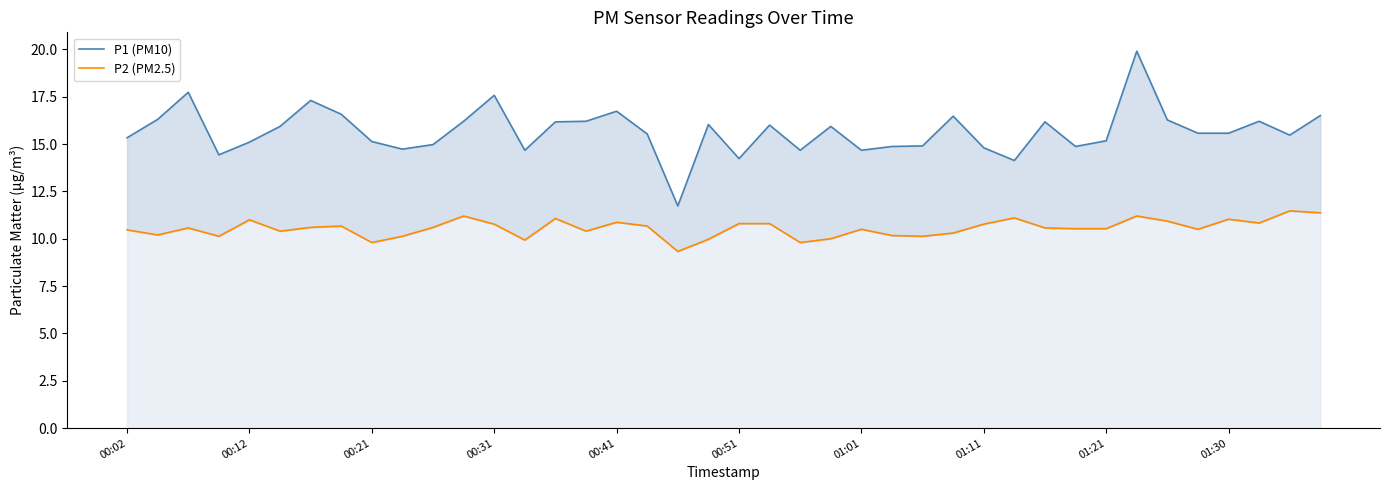

What is the greatest value displayed?

19.9